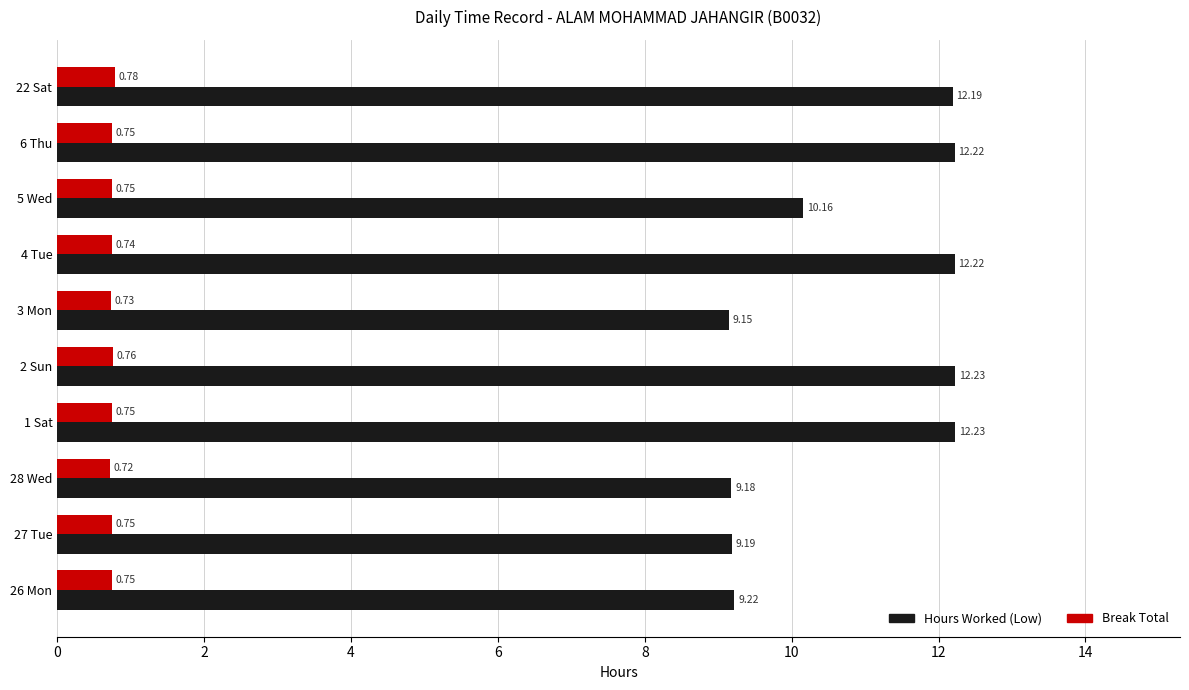

What is the sum of all Break Total values?

7.5